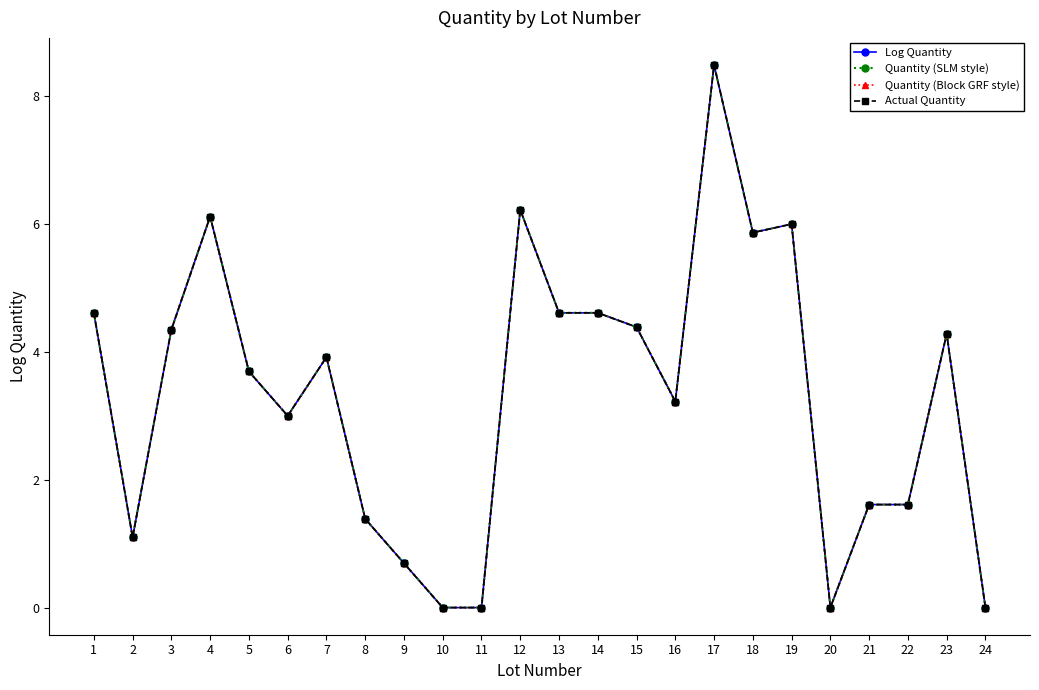

What are all the series names shown in the legend?

Log Quantity, Quantity (SLM style), Quantity (Block GRF style), Actual Quantity